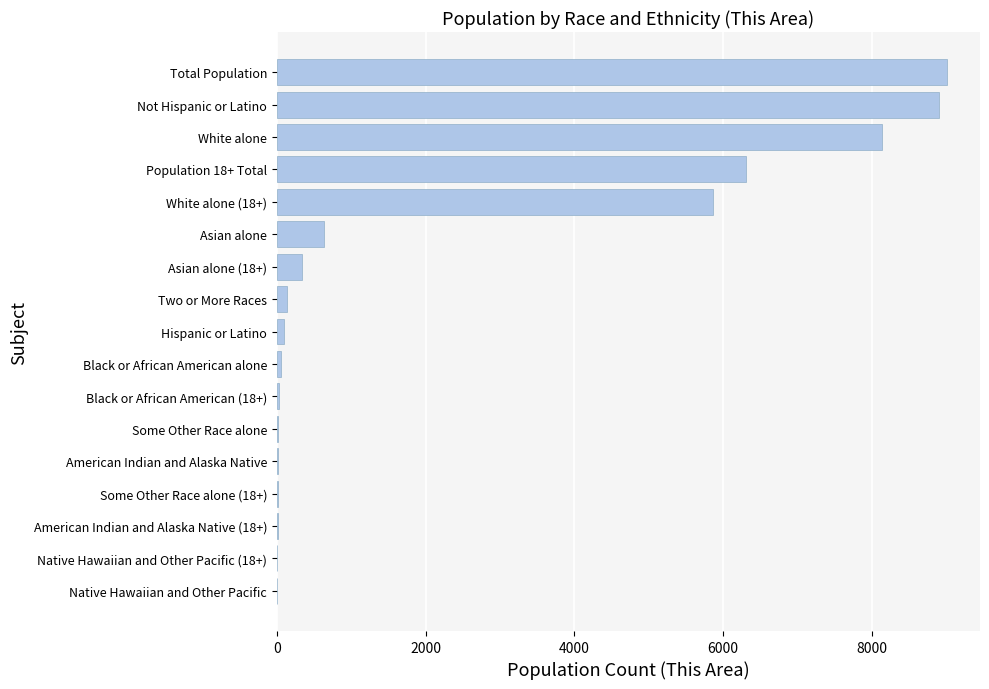

What is the maximum value shown in the chart?

9005